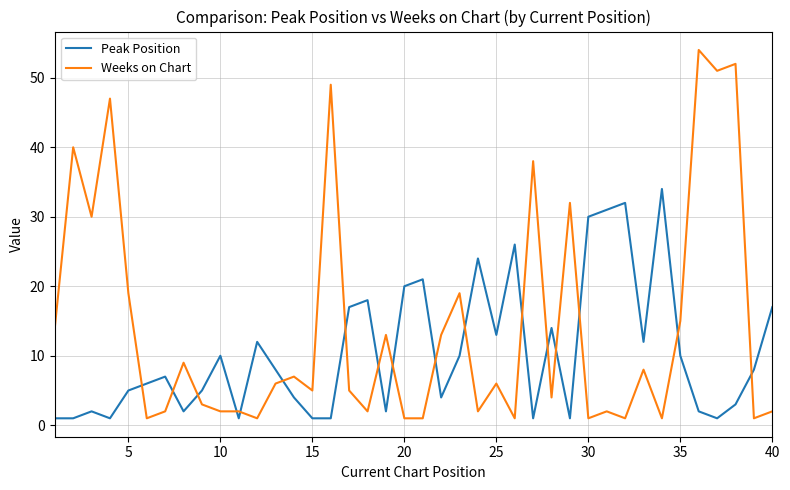

Which series has the largest total across all categories?

Weeks on Chart